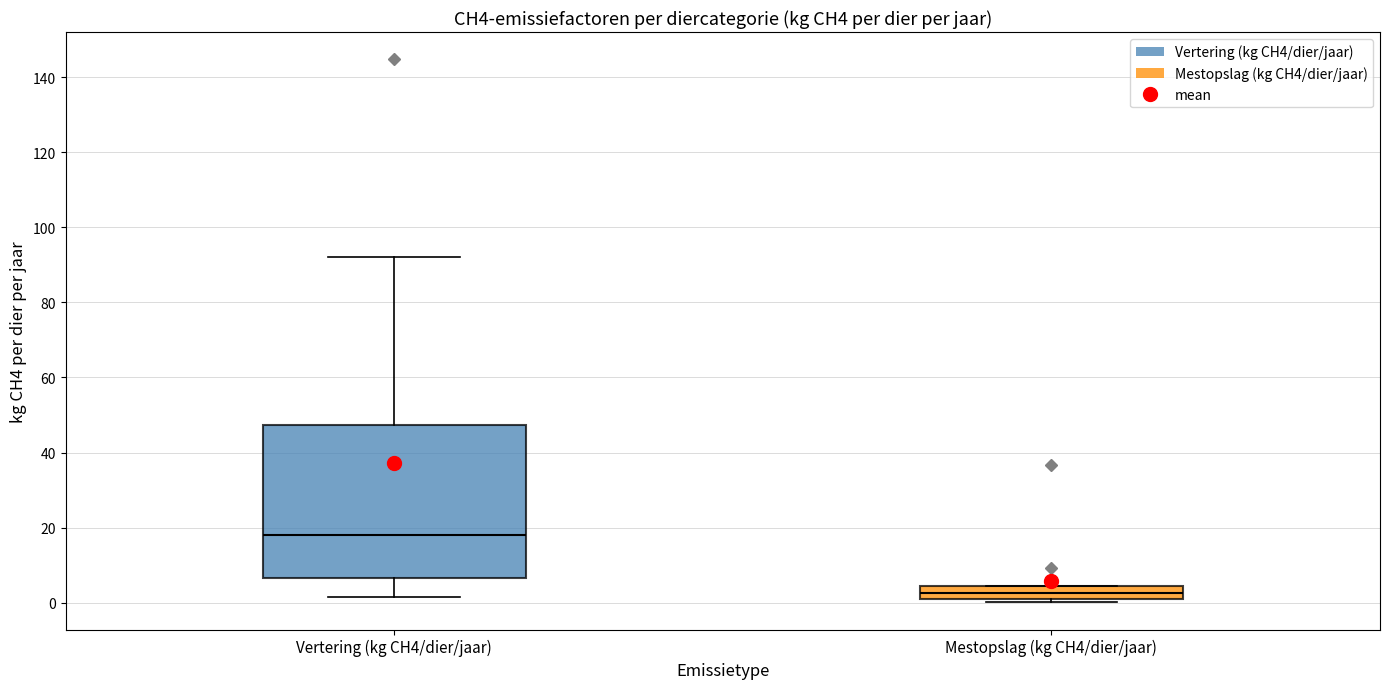

Reading left to right, transcribe this box plot: for each box, give where its median line is, the range the box spans, and where its two whiskers end, as read against the y-axis. The values are not printed on the chart, so give them approximately, as read against the axis.

Vertering (kg CH4/dier/jaar): median 18, box 6 to 48, whiskers 2 to 92
Mestopslag (kg CH4/dier/jaar): median 2 (inside the box), box 2 to 4, whiskers 0 to 4